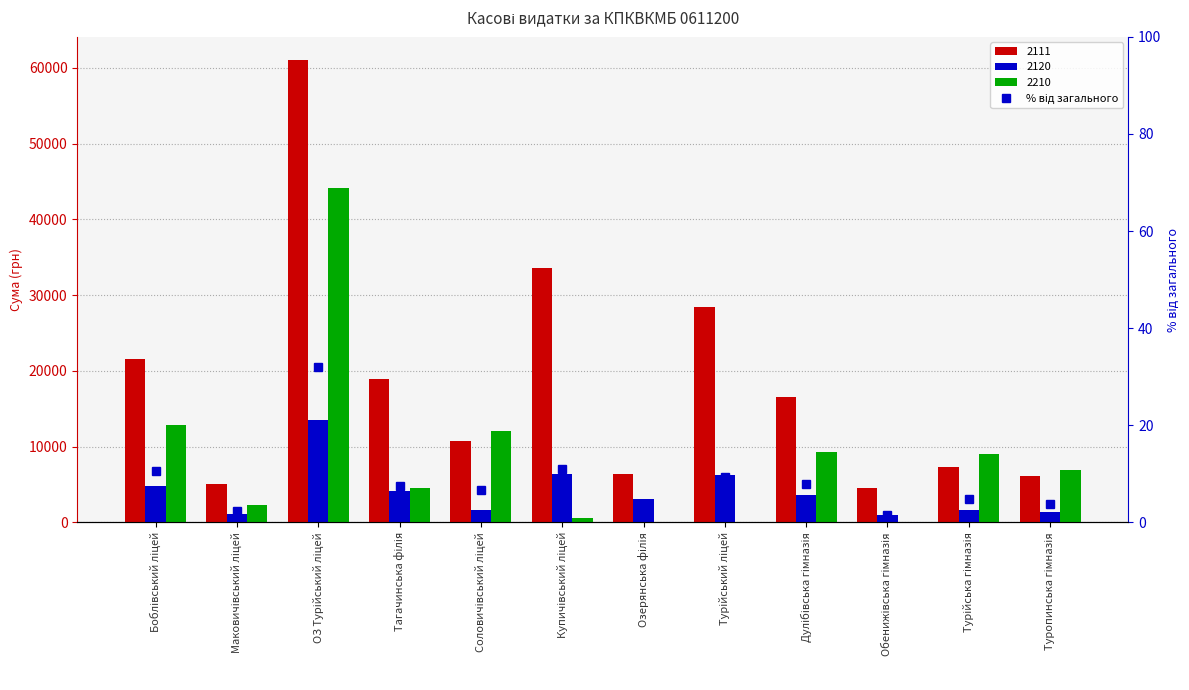

What position from the left is Тагачинська філія?

4